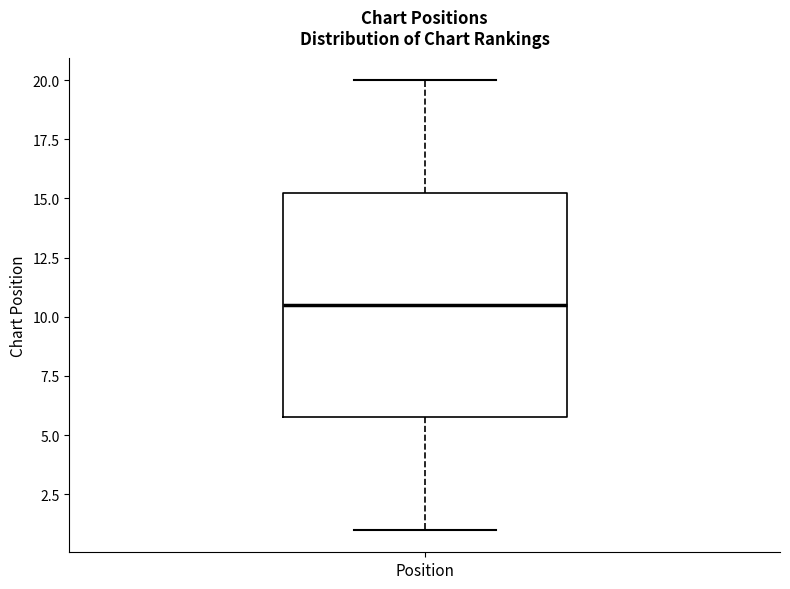

Where does the median line of the box for Position sit on the y-axis? The values are not printed on the chart, so give them approximately, as read against the axis.

10.5